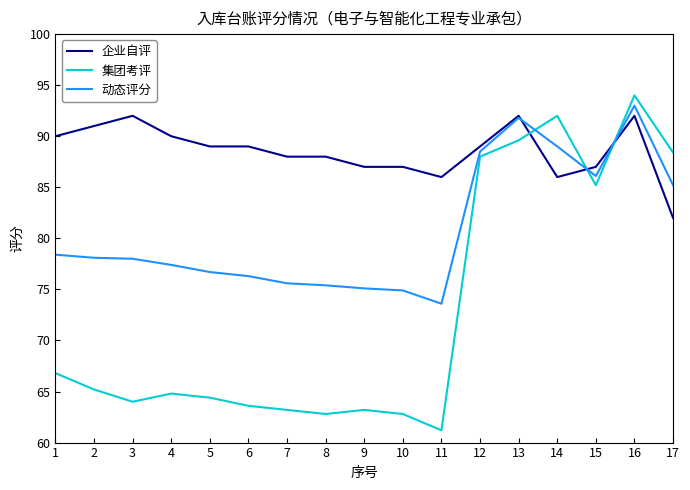

Is it true that 集团考评 equals 100.5 at 2?

False